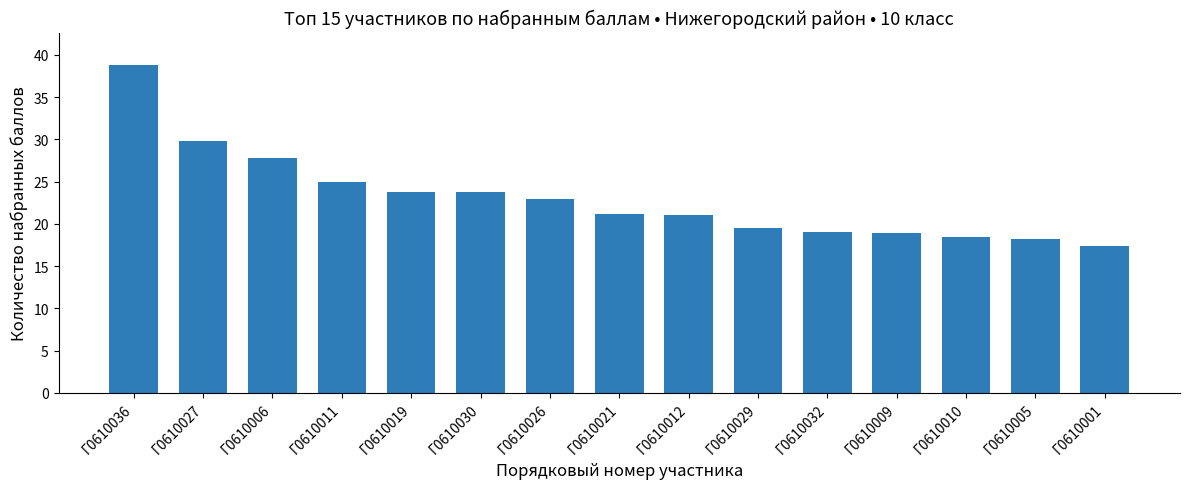

Is it true that the value at Г0610029 is 19.5?

True